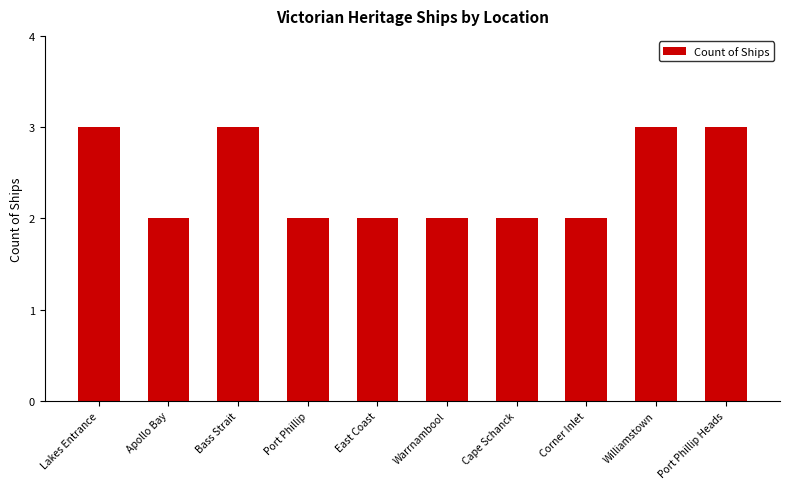

What is the change in value from Port Phillip to Williamstown?

+1